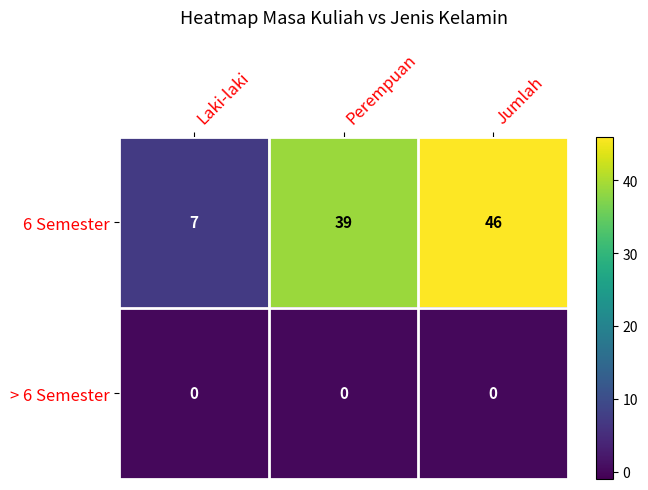

List the series in order of their overall mean, highest first.

6 Semester, > 6 Semester